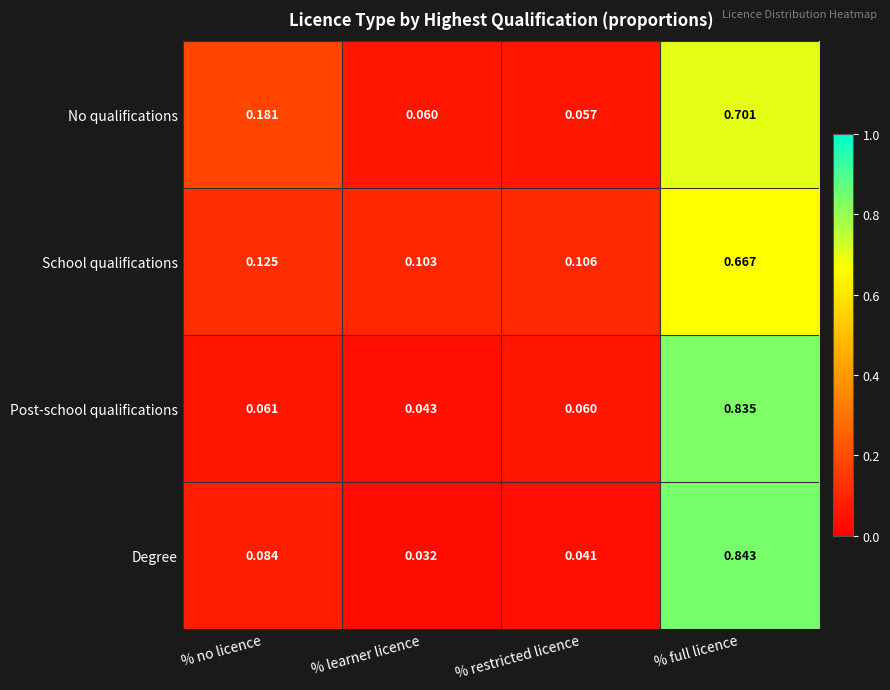

Which series changed the most between % restricted licence and % full licence?

Degree